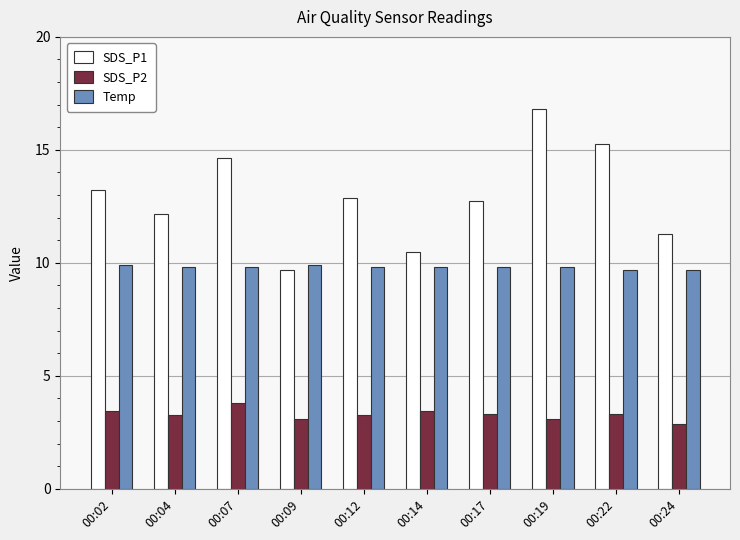

Which series has the largest total across all categories?

SDS_P1